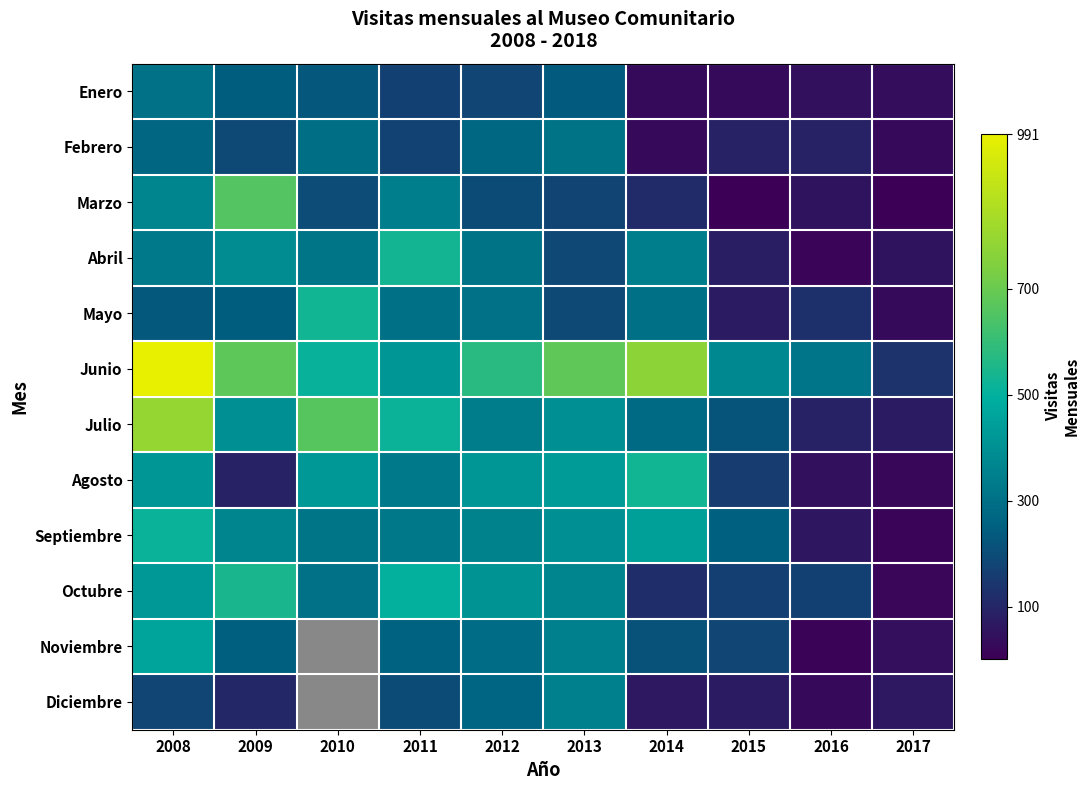

At which category is the sum across all series the highest?

2008